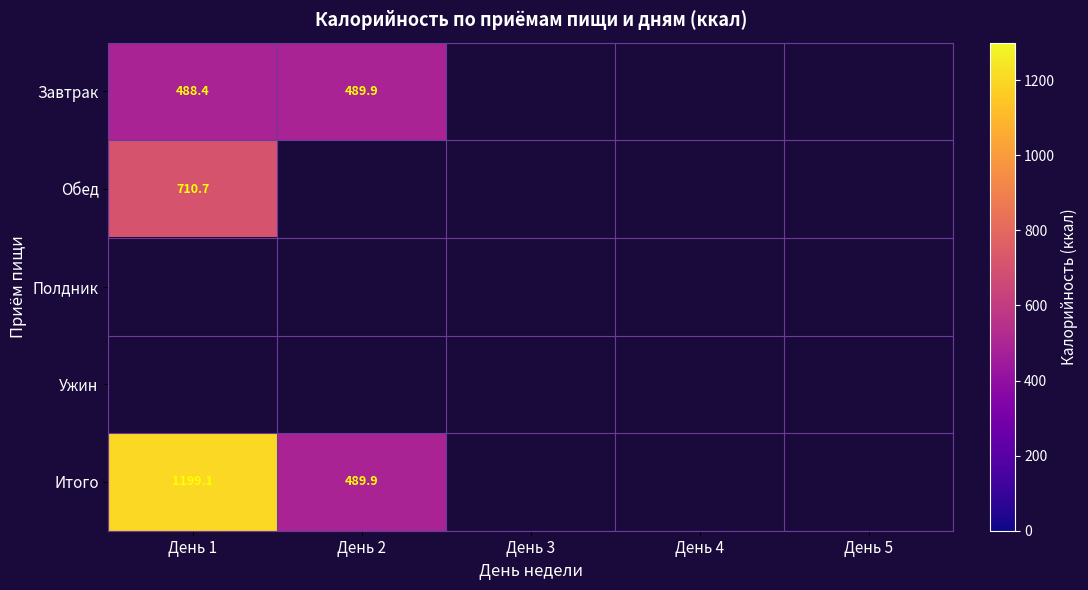

Which label corresponds to the smallest value in the chart?

День 1